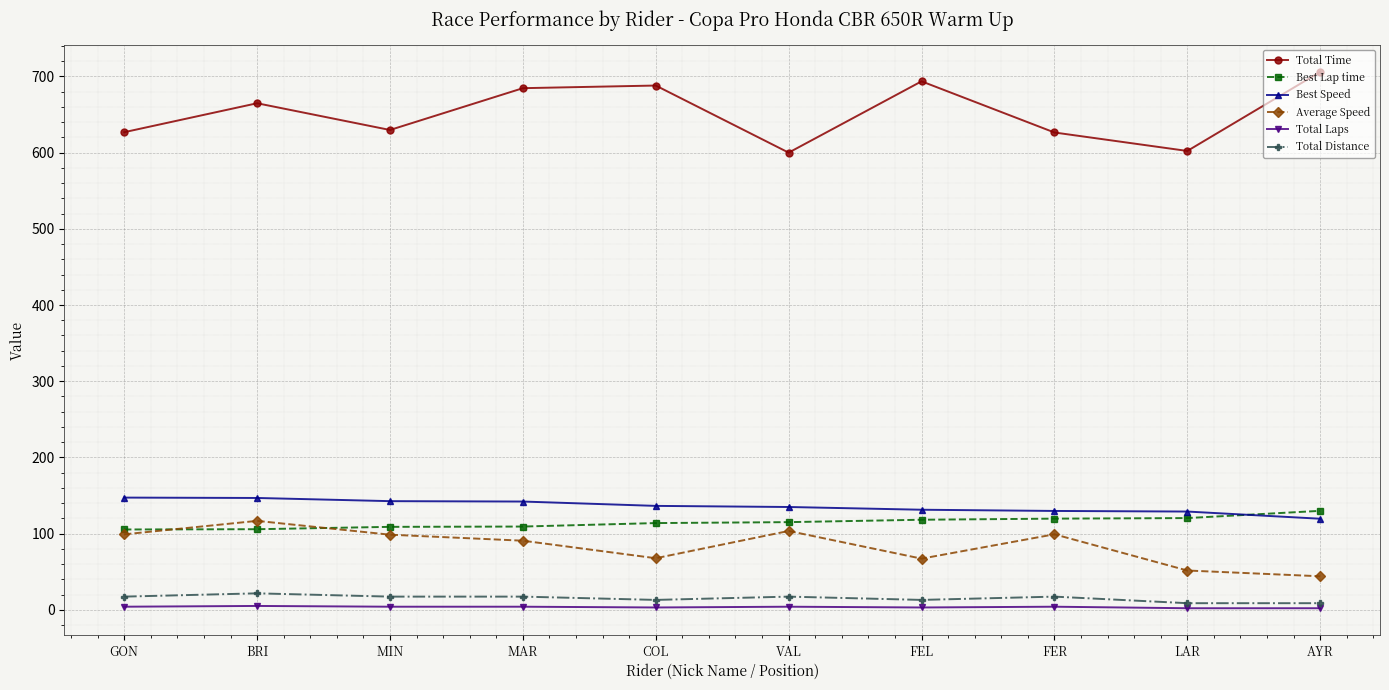

Is it true that Best Speed equals 147.2 at GON?

True